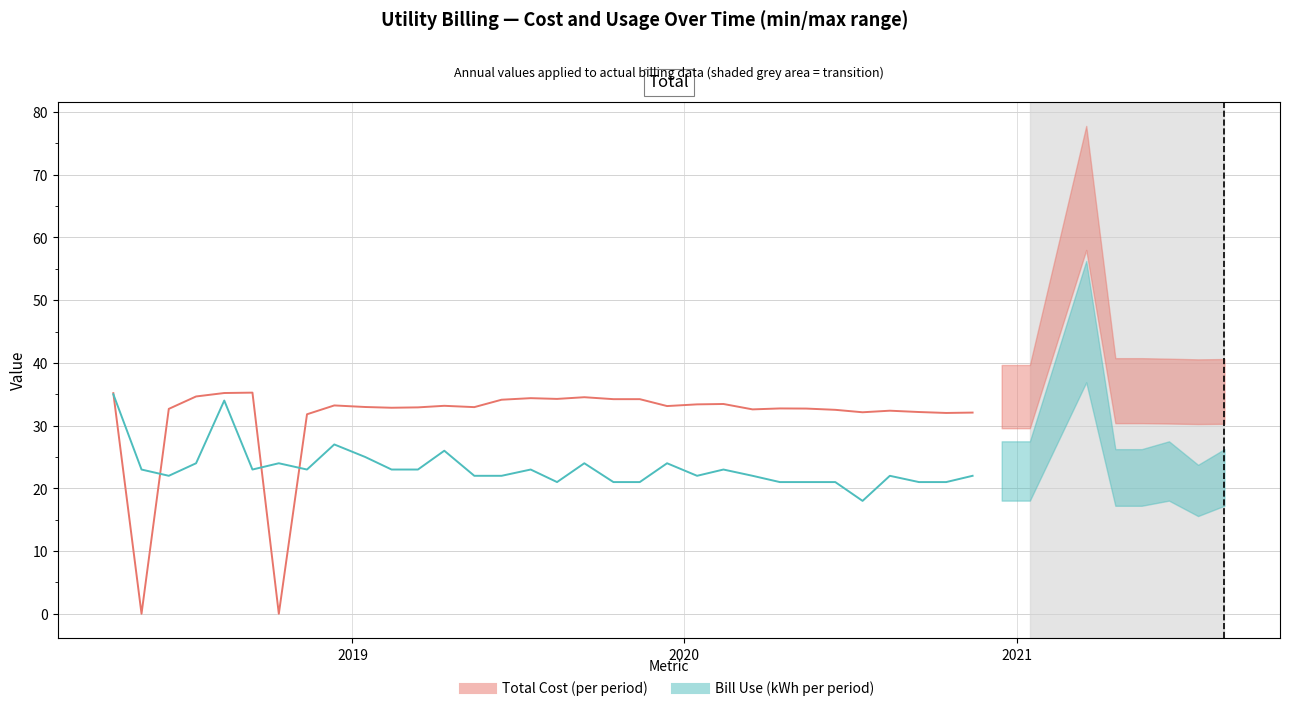

Does the chart display data point markers on the line(s)?

No